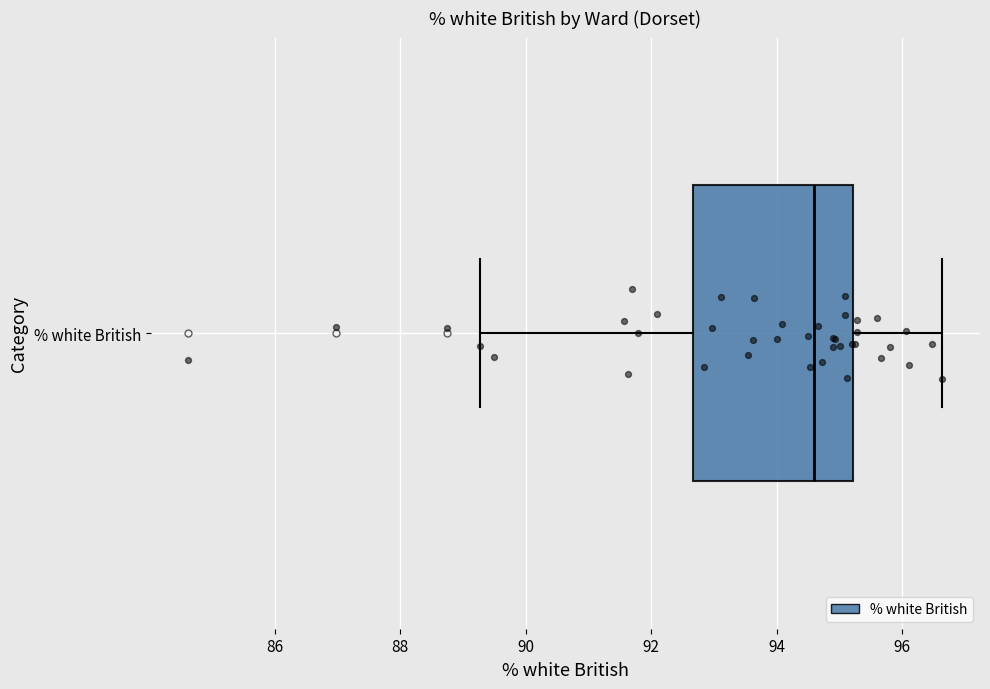

Where is the right edge of the box for % white British on the x-axis? The values are not printed on the chart, so give them approximately, as read against the axis.

95.2